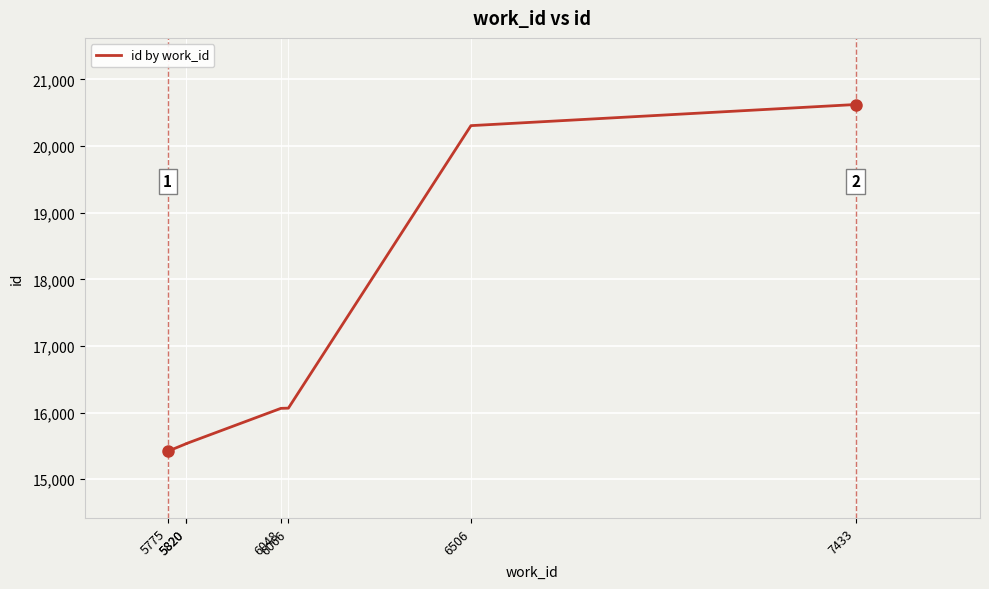

What is the value of the 4th point from the left?

16064